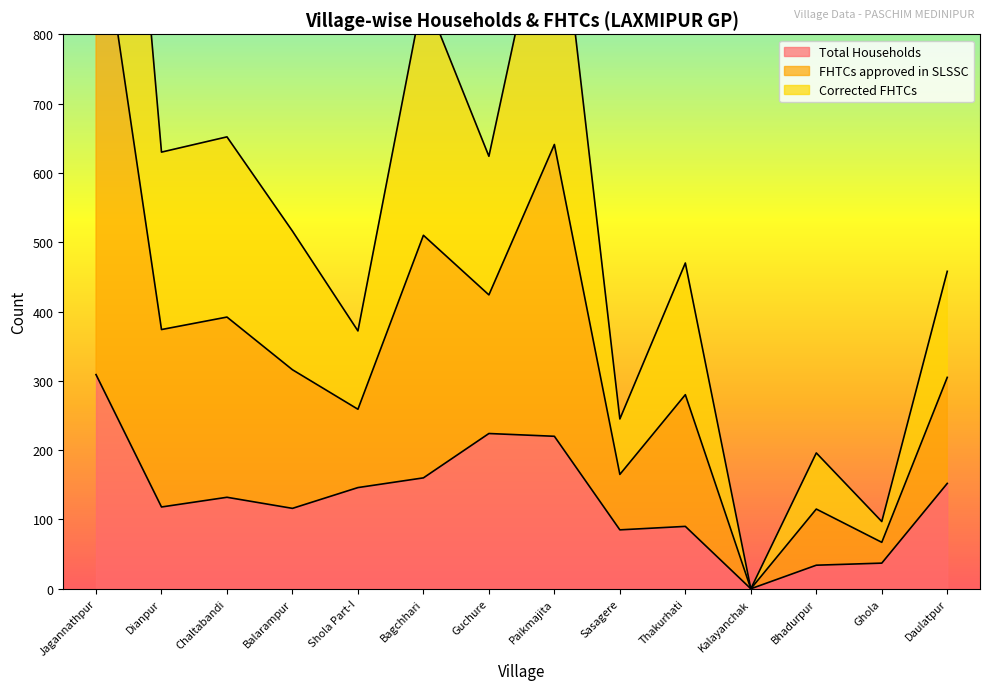

What is the greatest value displayed?

1719